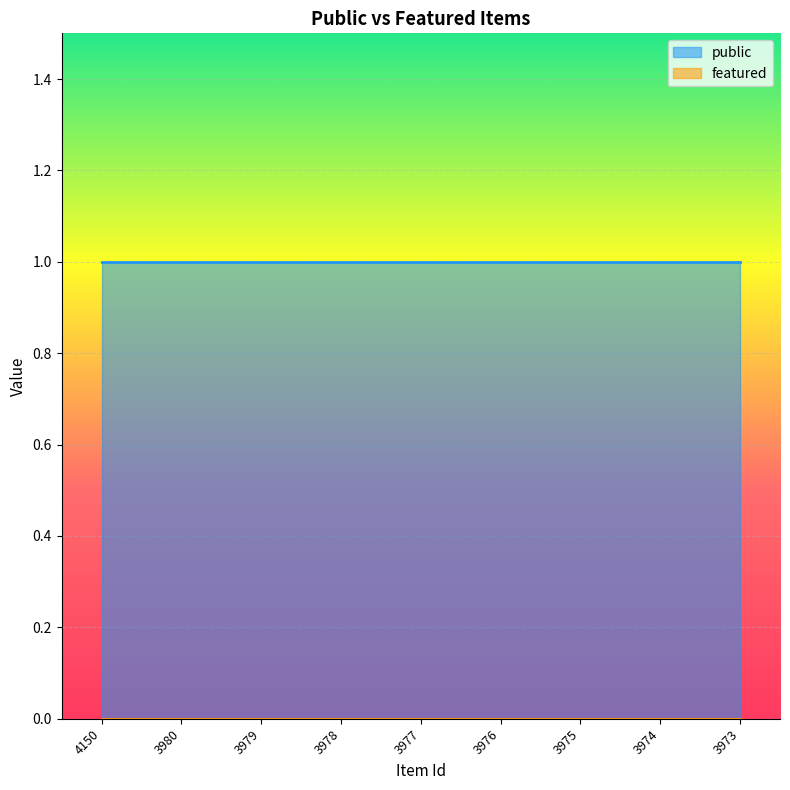

What is the value of the public point at the 1st from the left?

1